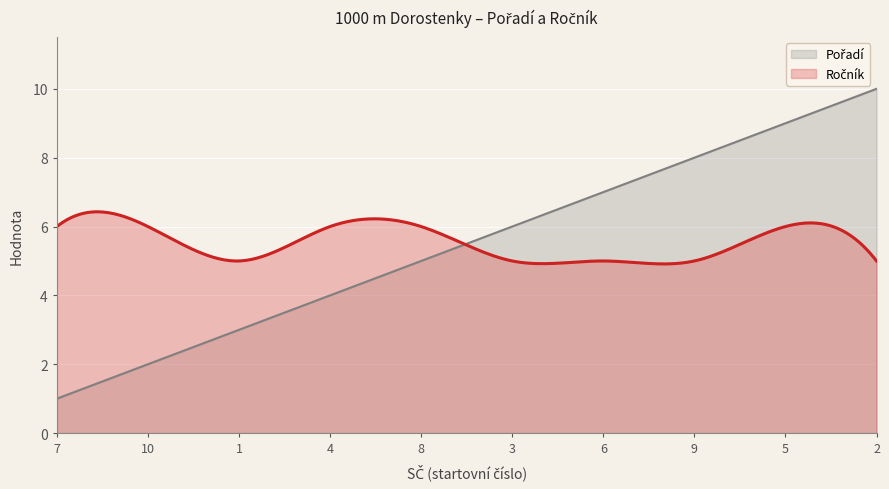

Where is Ročník nearest to the value 5?

1